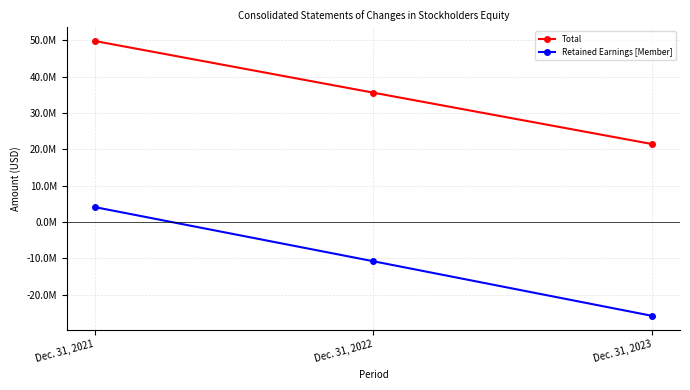

Rank the categories by Total value from lowest to highest.

Dec. 31, 2023, Dec. 31, 2022, Dec. 31, 2021